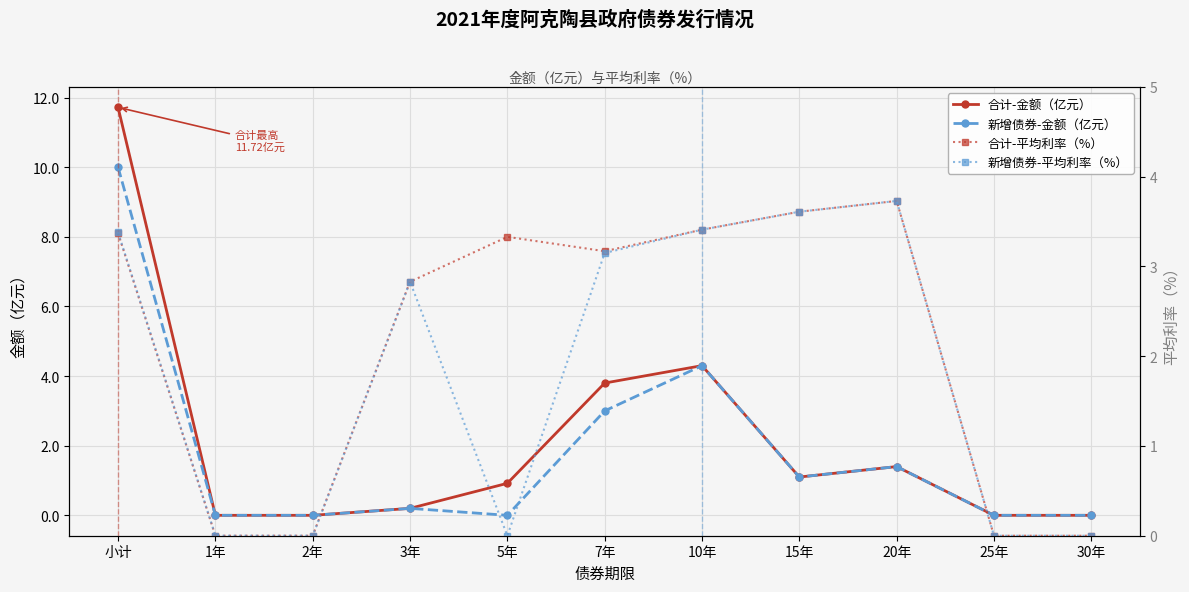

After their last crossing, which series has the higher values: 新增债券-平均利率（%） or 新增债券-金额（亿元）?

新增债券-平均利率（%）